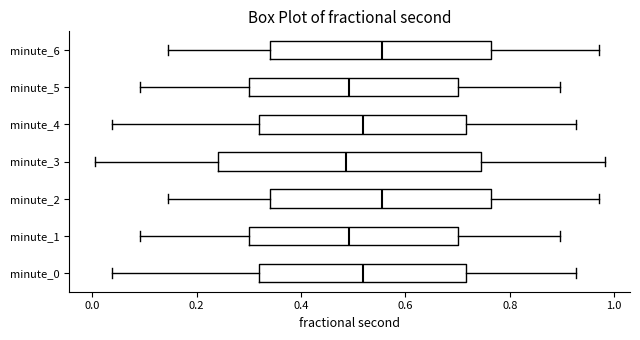

Reading bottom to top, transcribe this box plot: for each box, give where its median line is, the range the box spans, and where its two whiskers end, as read against the x-axis. The values are not printed on the chart, so give them approximately, as read against the axis.

minute_0: median 0.52, box 0.32 to 0.72, whiskers 0.04 to 0.92
minute_1: median 0.50, box 0.30 to 0.70, whiskers 0.10 to 0.90
minute_2: median 0.56, box 0.34 to 0.76, whiskers 0.14 to 0.98
minute_3: median 0.48, box 0.24 to 0.74, whiskers 0.00 to 0.98
minute_4: median 0.52, box 0.32 to 0.72, whiskers 0.04 to 0.92
minute_5: median 0.50, box 0.30 to 0.70, whiskers 0.10 to 0.90
minute_6: median 0.56, box 0.34 to 0.76, whiskers 0.14 to 0.98